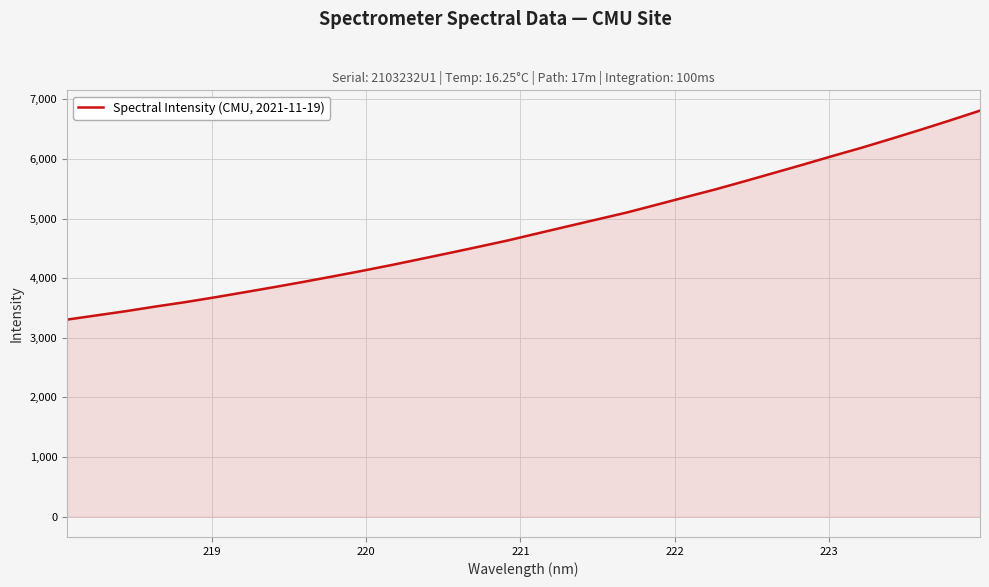

What is the difference between the maximum and minimum values?

3505.9